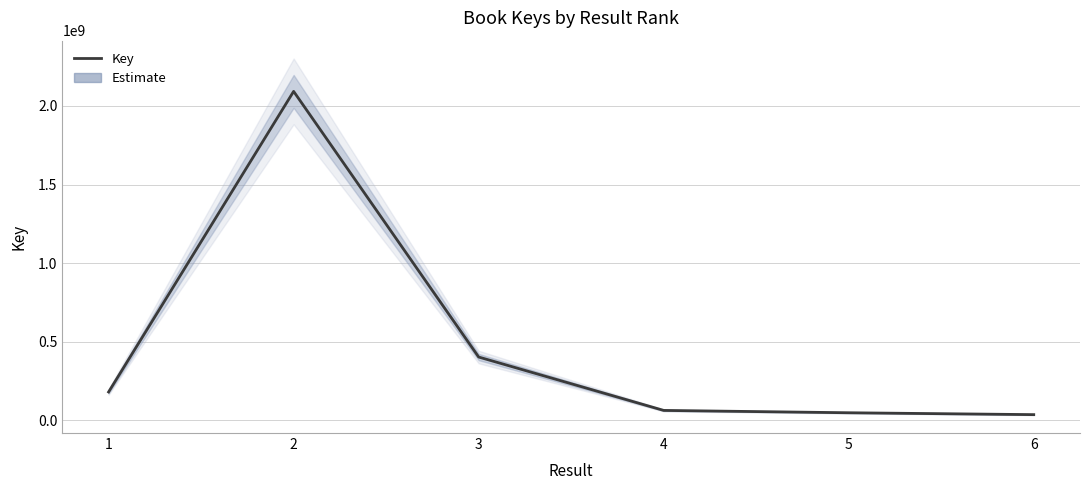

Reading left to right, what are all the values shown in this chart?

1=179672638	2=2092930060	3=402094571	4=62265777	5=47351563	6=35393237